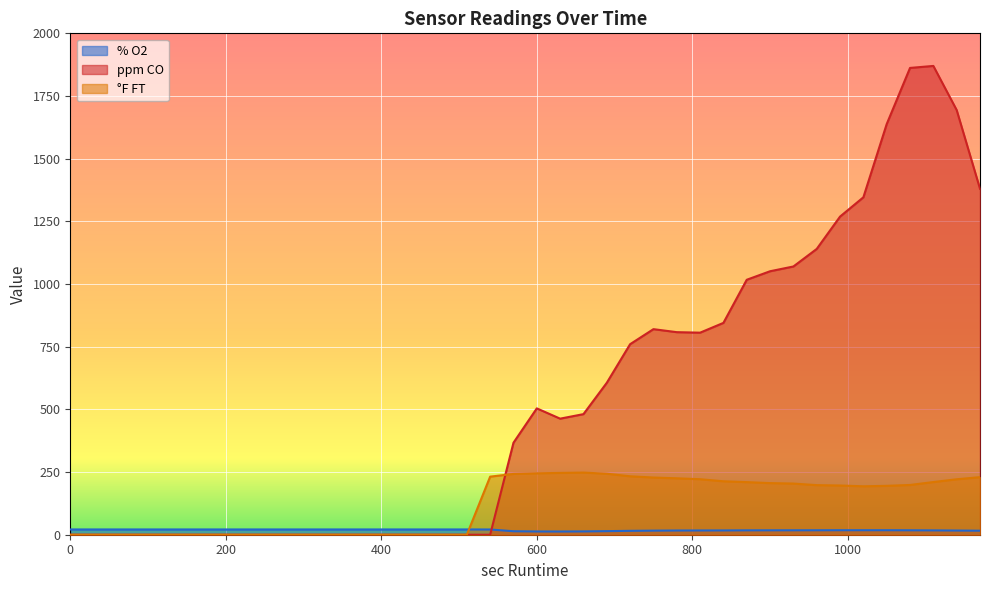

Reading left to right, transcribe all the data shown in this chart.

% O2: 0=21.0	30=21.0	60=21.0	90=21.0	120=21.0	150=21.0	180=21.0	210=21.0	240=21.0	270=21.0	300=21.0	330=21.0	360=21.0	390=21.0	420=21.0	450=21.0	480=21.0	510=21.0	540=20.9	570=13.9	600=13.0	630=12.8	660=13.2	690=14.3	720=15.5	750=16.3	780=16.8	810=17.0	840=17.1	870=17.5	900=17.6	930=17.7	960=17.8	990=18.0	1020=18.0	1050=18.0	1080=17.7	1110=17.3	1140=16.7	1170=16.0
ppm CO: 0=0.0	30=0.0	60=0.0	90=0.0	120=0.0	150=0.0	180=0.0	210=0.0	240=0.0	270=0.0	300=0.0	330=0.0	360=0.0	390=0.0	420=0.0	450=0.0	480=0.0	510=0.0	540=0.0	570=367.0	600=504.0	630=463.0	660=481.0	690=606.0	720=760.0	750=820.0	780=808.0	810=806.0	840=845.0	870=1017.0	900=1051.0	930=1070.0	960=1140.0	990=1269.0	1020=1346.0	1050=1638.0	1080=1862.0	1110=1870.0	1140=1694.0	1170=1380.0
°F FT: 0=0.0	30=0.0	60=0.0	90=0.0	120=0.0	150=0.0	180=0.0	210=0.0	240=0.0	270=0.0	300=0.0	330=0.0	360=0.0	390=0.0	420=0.0	450=0.0	480=0.0	510=0.0	540=231.7	570=242.5	600=245.0	630=246.6	660=247.9	690=243.3	720=233.1	750=228.1	780=225.1	810=221.4	840=213.2	870=209.8	900=205.9	930=204.1	960=197.8	990=196.3	1020=193.2	1050=195.0	1080=198.5	1110=210.1	1140=221.2	1170=229.6